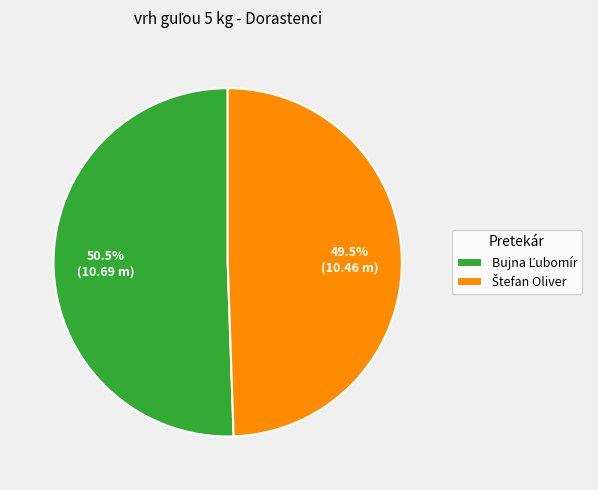

Is there any slice that represents more than half of the pie?

Yes